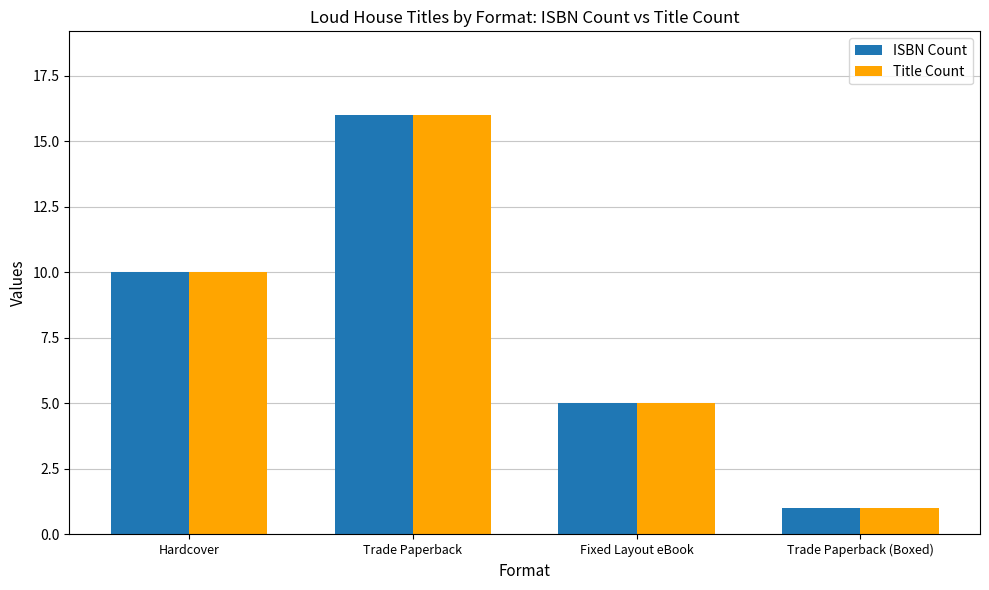

Which category has the lowest value across all series?

Trade Paperback (Boxed)